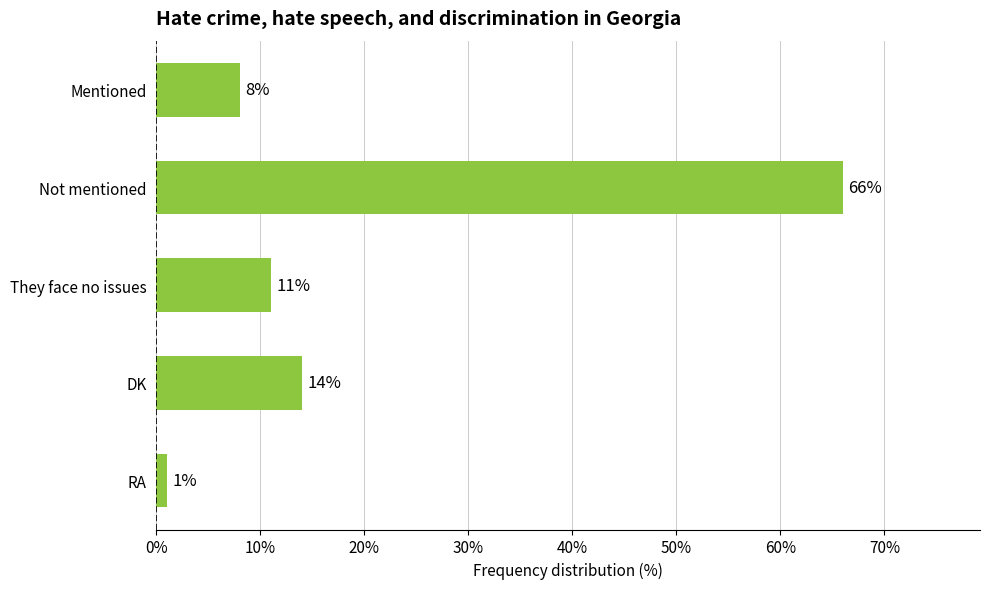

Reading top to bottom, what are all the values shown in this chart?

Mentioned=8	Not mentioned=66	They face no issues=11	DK=14	RA=1